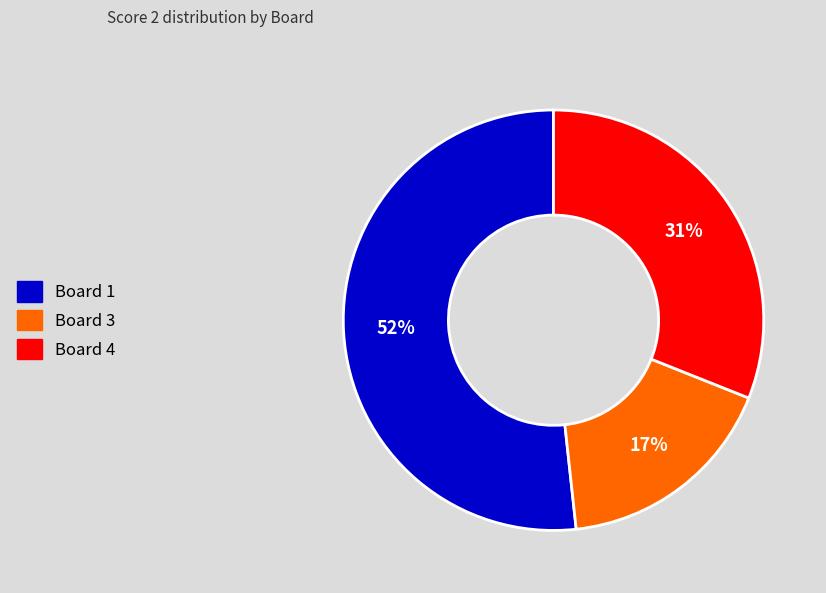

To the nearest percent, what is the average slice percentage?

33%